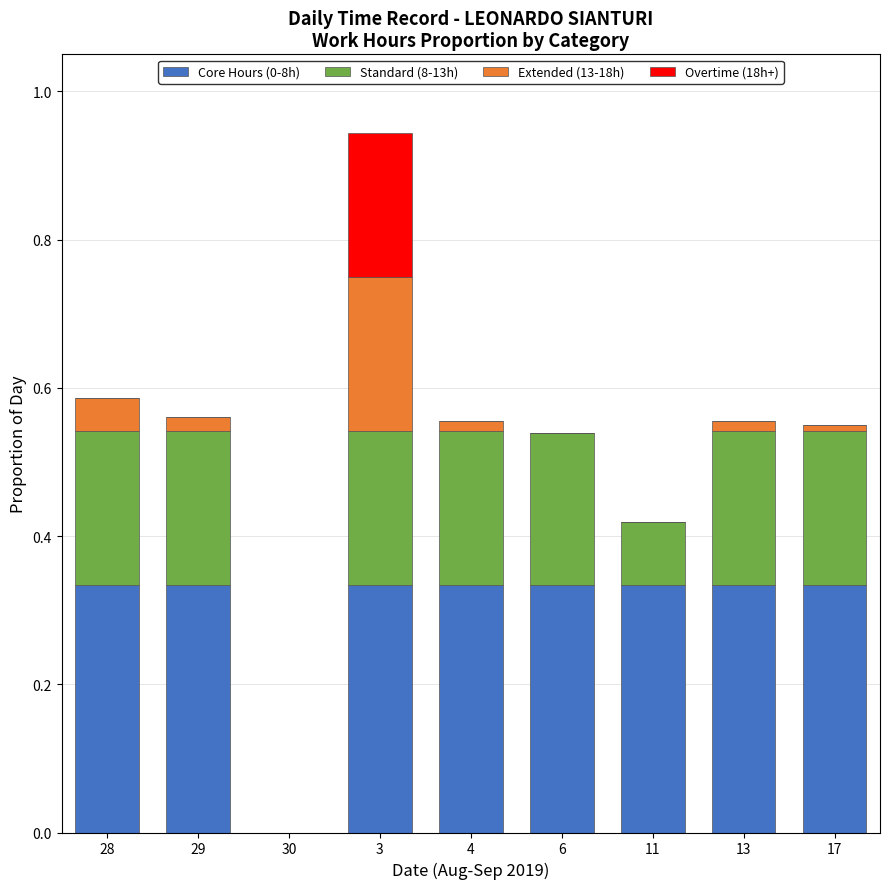

At which category is the sum across all series the highest?

3